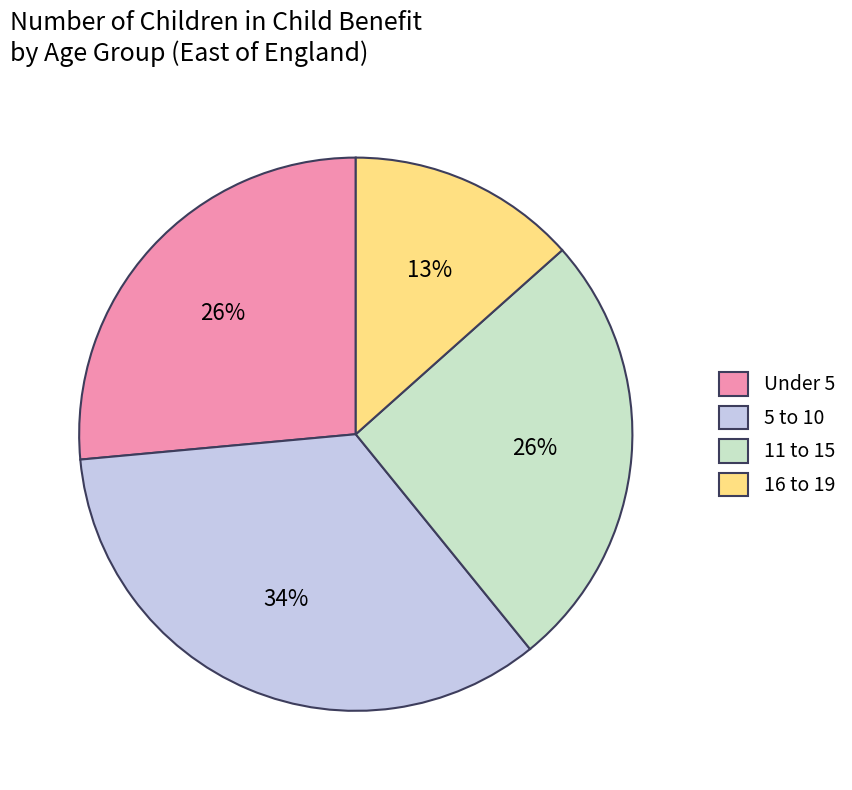

To the nearest percent, what is the average slice percentage?

25%